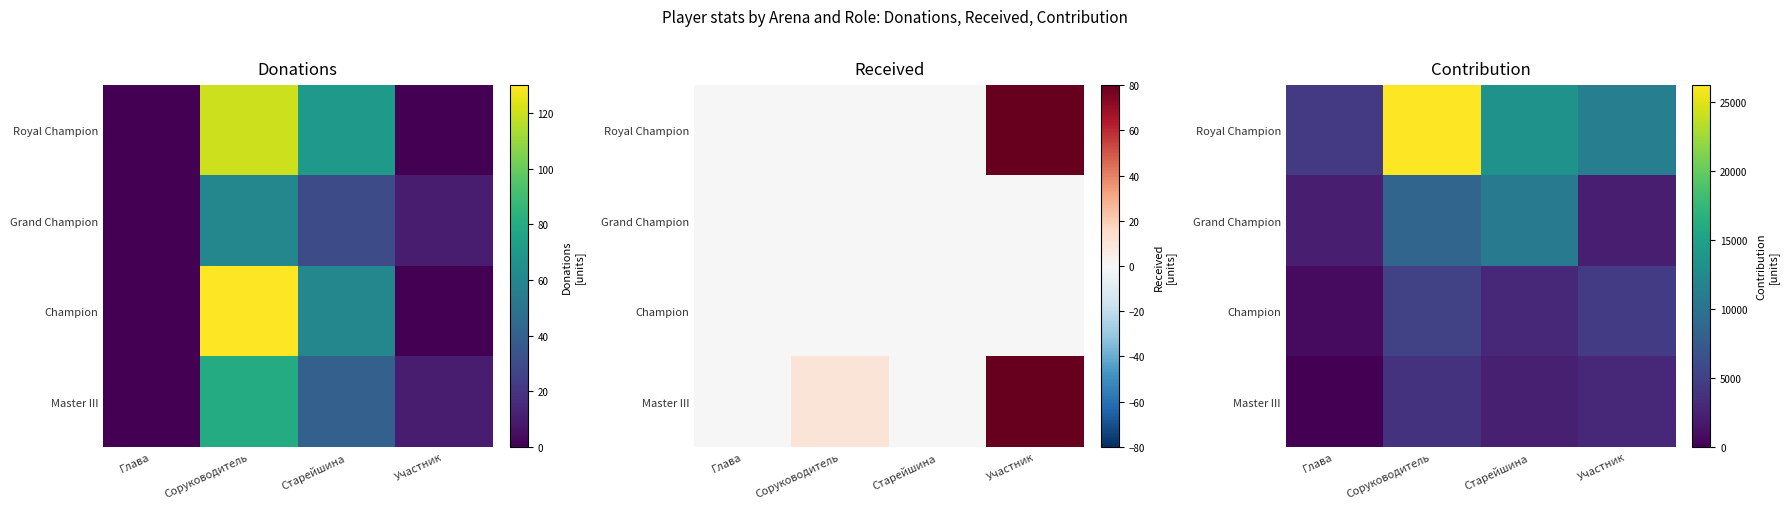

Rank the categories by Champion value from highest to lowest.

Соруководитель, Участник, Старейшина, Глава